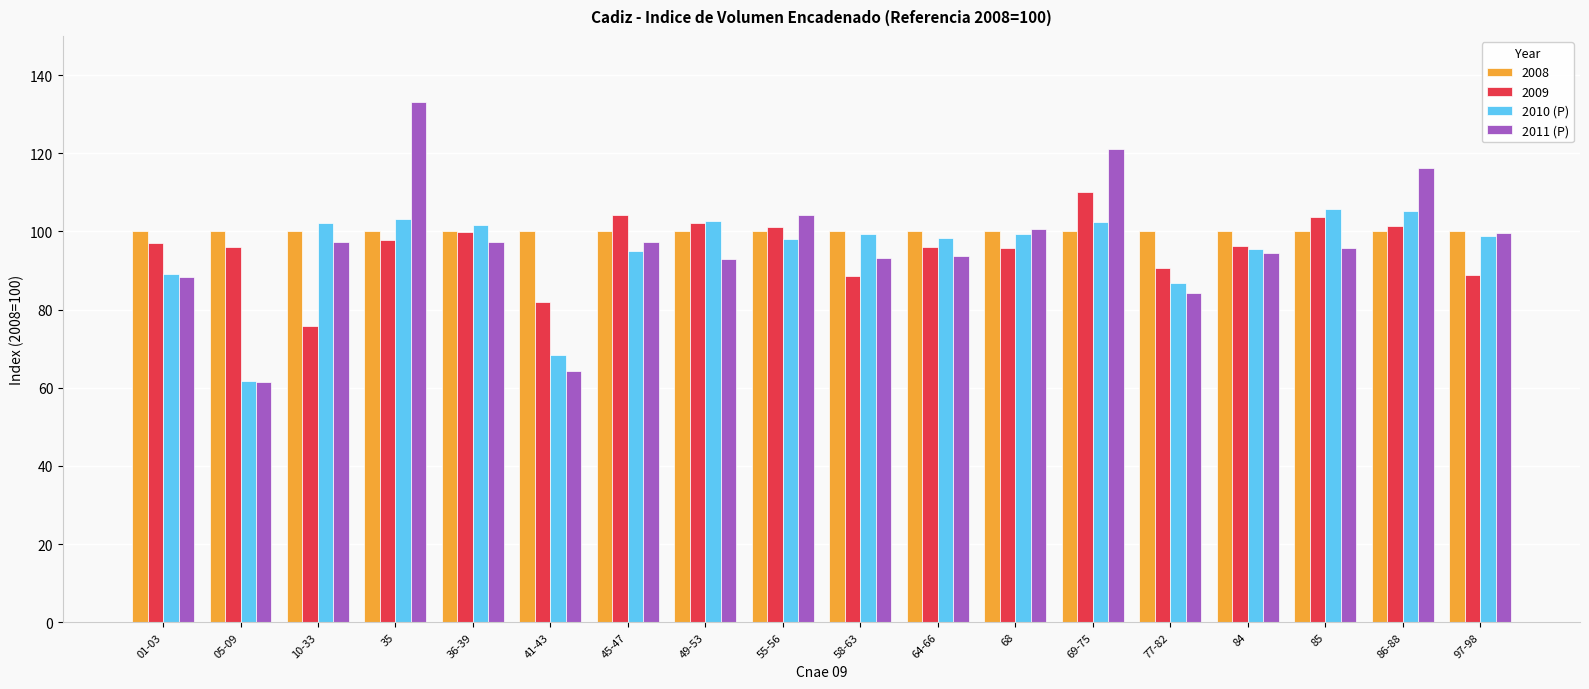

Is the value of 2008 at 77-82 greater than the value of 2009 at 69-75?

No